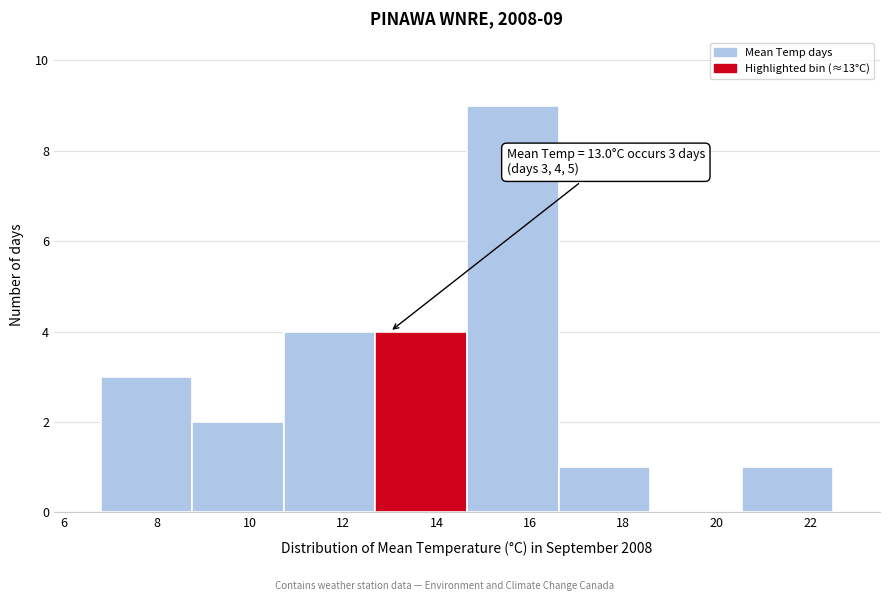

Over which range of the x-axis is the bar tallest?

14.6 to 16.6